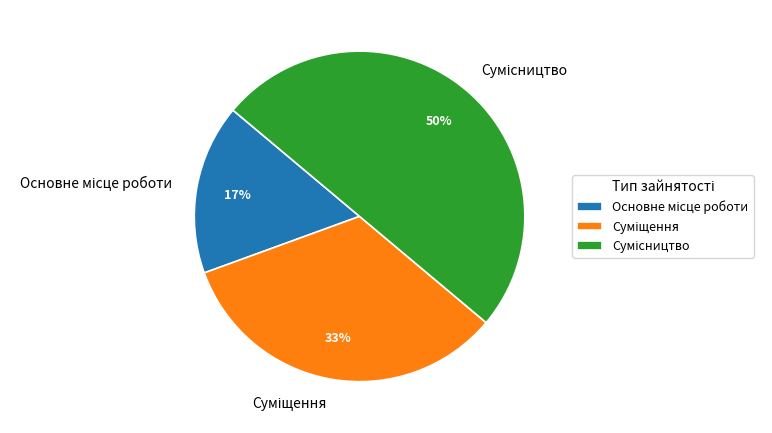

To the nearest percent, what is the difference between the largest and smallest slice percentages?

33%